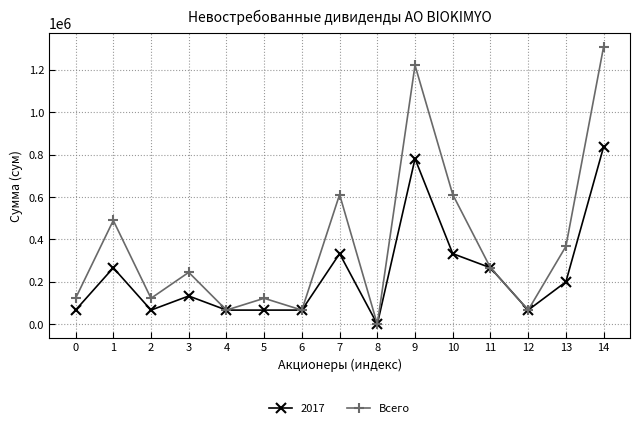

True or false: Всего has a value of 122400 at 0.

True